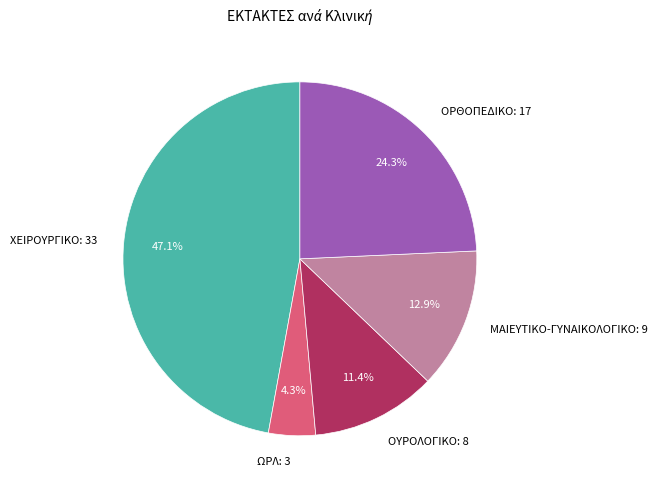

Does ΩΡΛ account for over 50% of the chart?

No